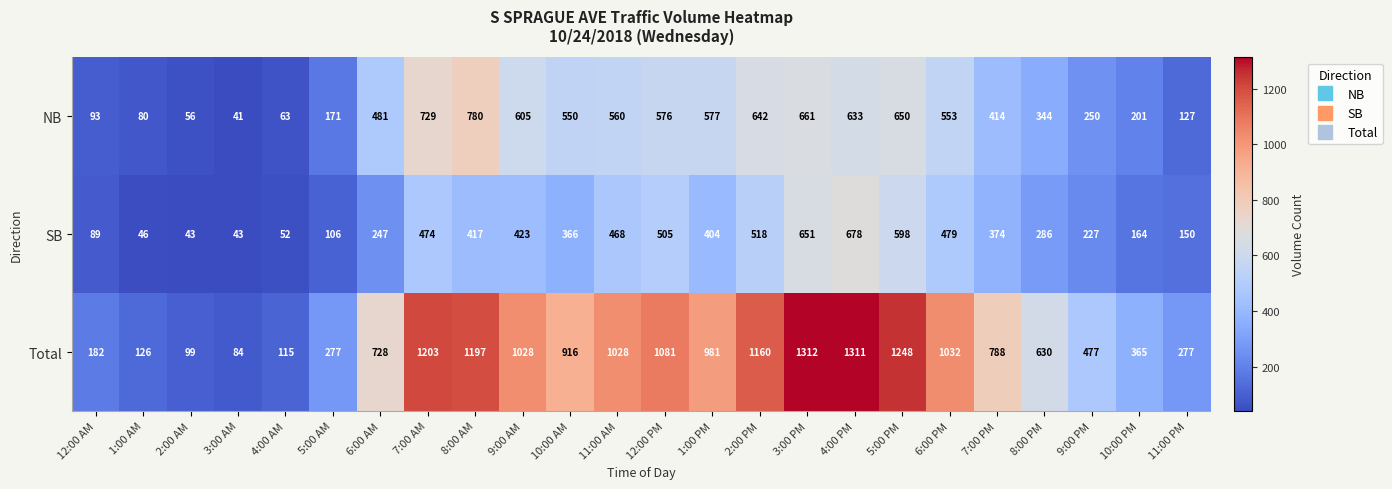

What is the difference between the maximum and minimum values in the SB series?

635